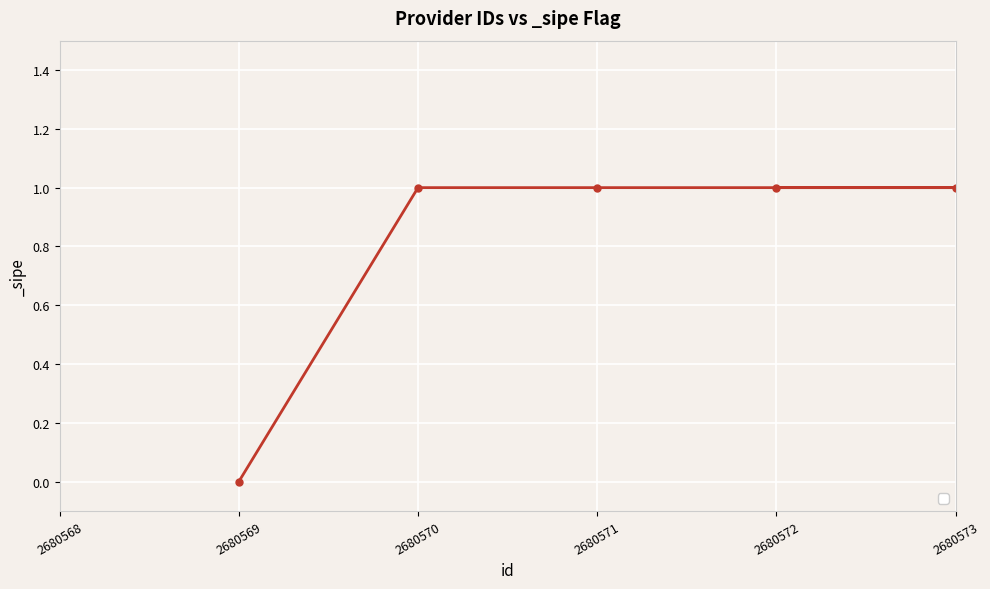

Which label corresponds to the smallest value in the chart?

2680569